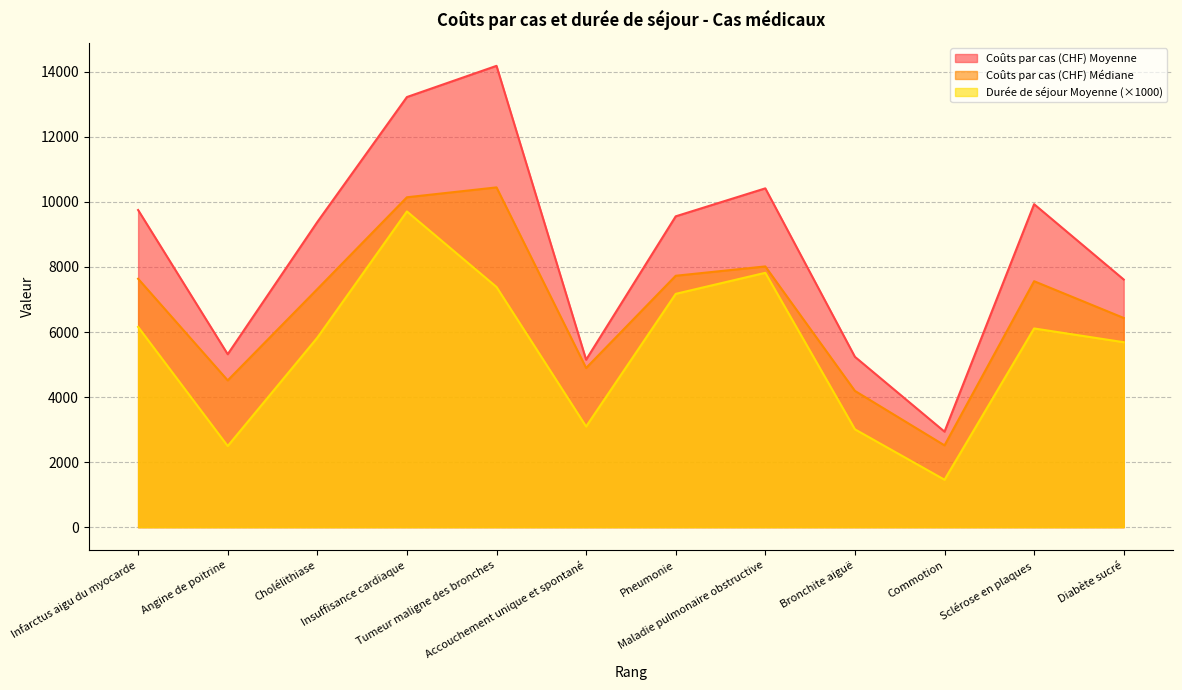

What is the value of the Coûts par cas (CHF) Médiane point at the 4th from the left?

10142.3